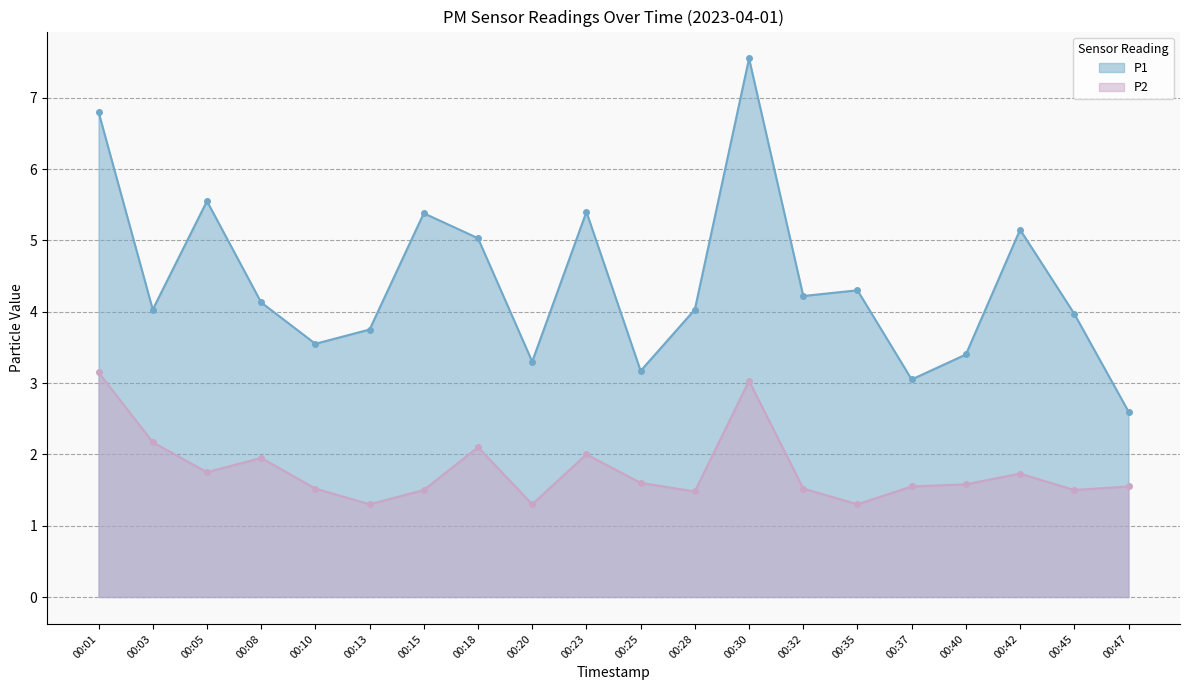

The value of P1 at 00:42 is 5.2. True or false?

True